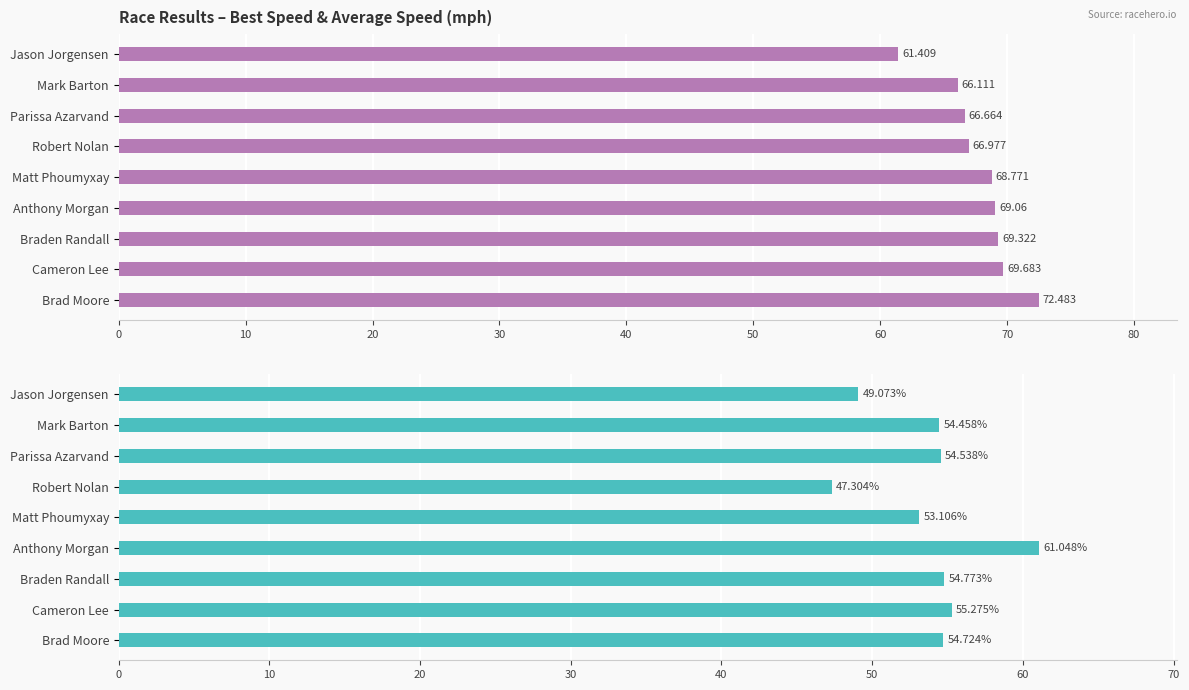

Which series has the largest range (max minus min)?

Average Speed